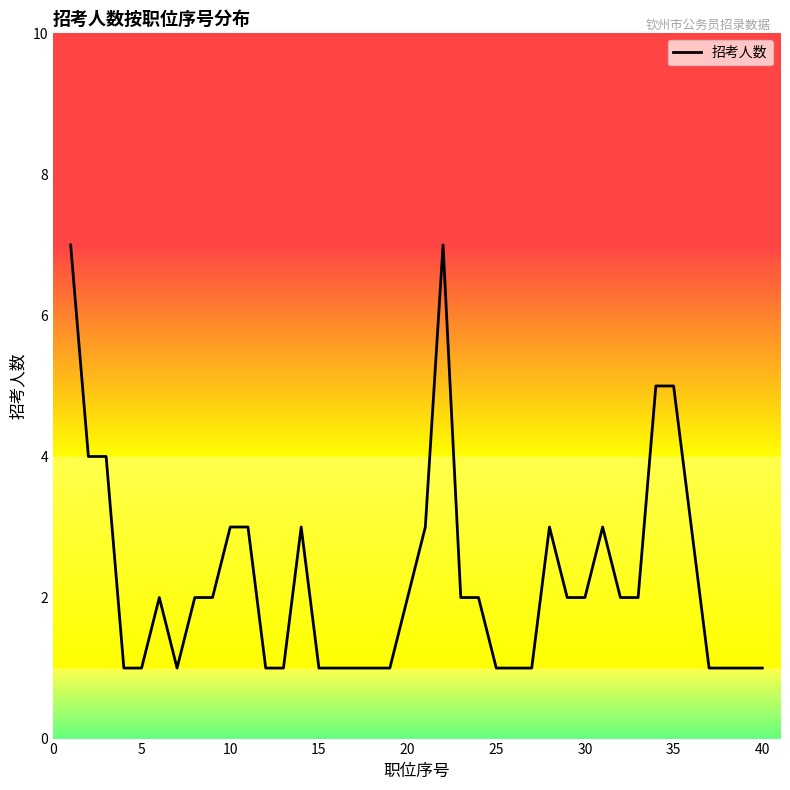

What is the maximum value shown in the chart?

7